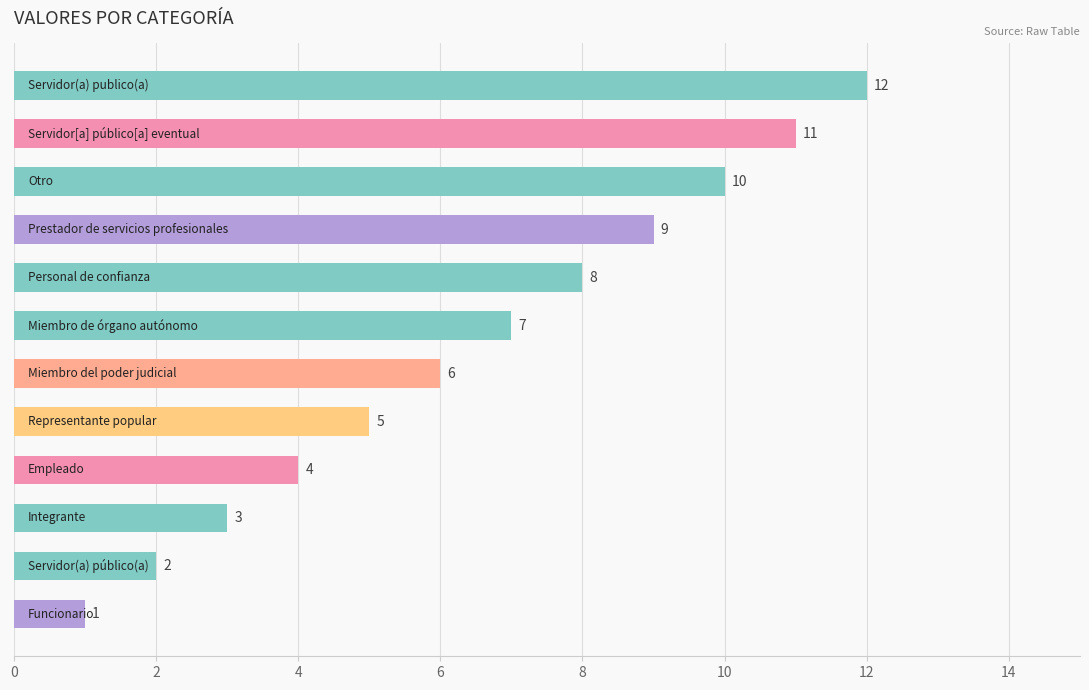

What is the smallest value displayed?

1